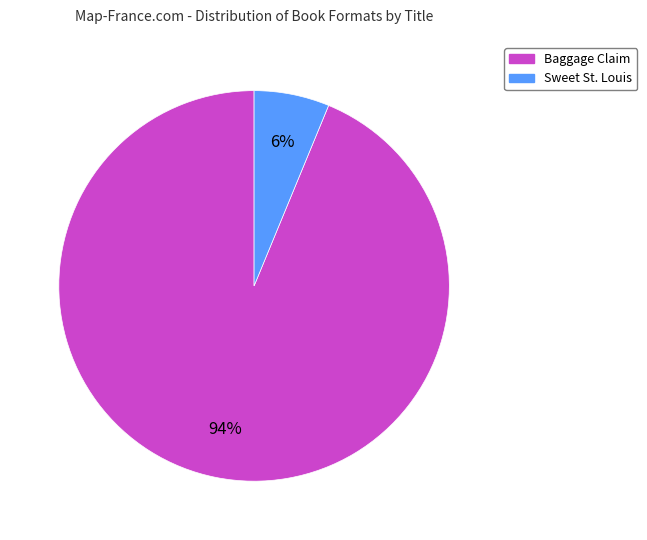

To the nearest percent, what is the difference between the largest and smallest slice percentages?

88%